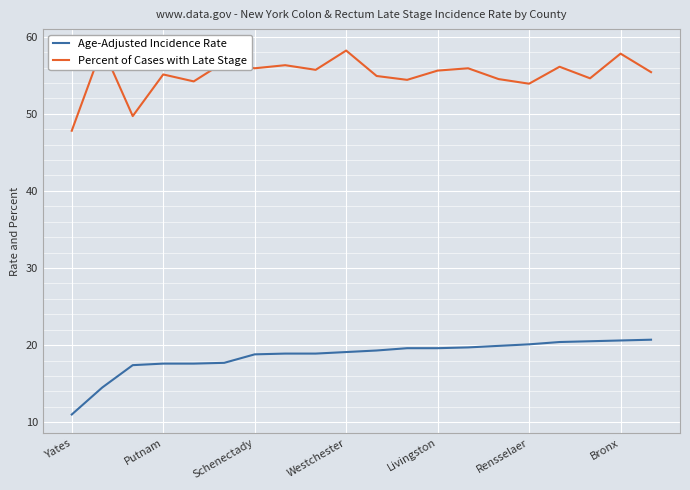

Is it true that Age-Adjusted Incidence Rate equals 20.1 at Rensselaer?

True